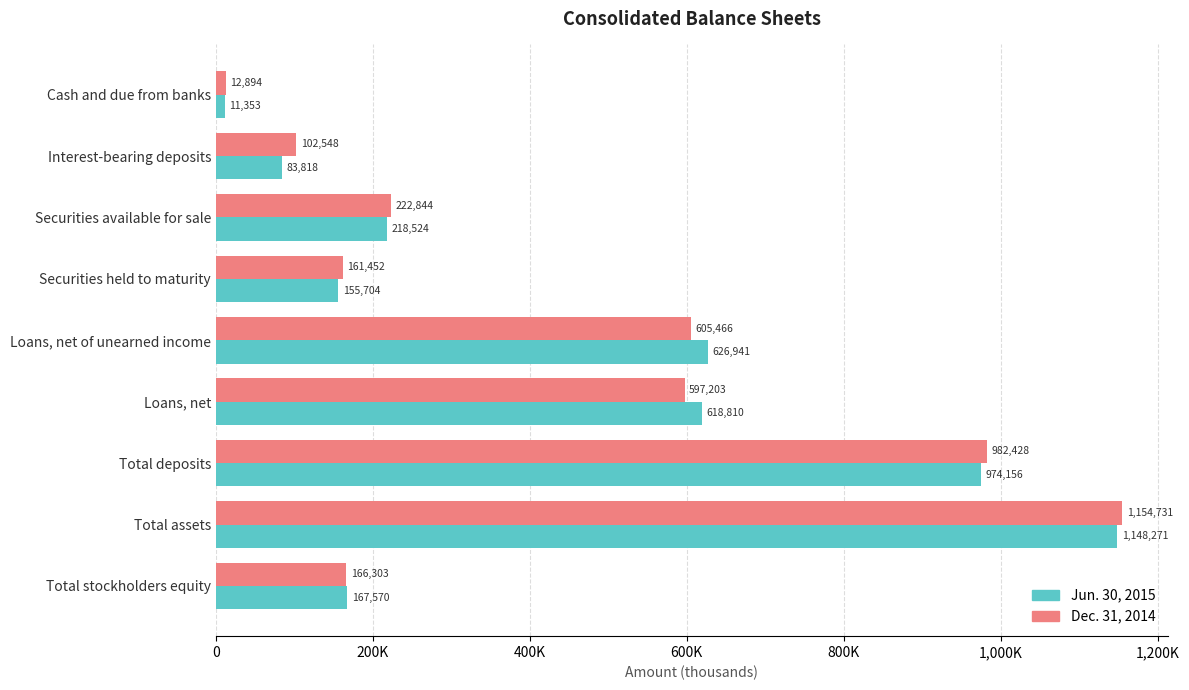

What are all the series names shown in the legend?

Jun. 30, 2015, Dec. 31, 2014